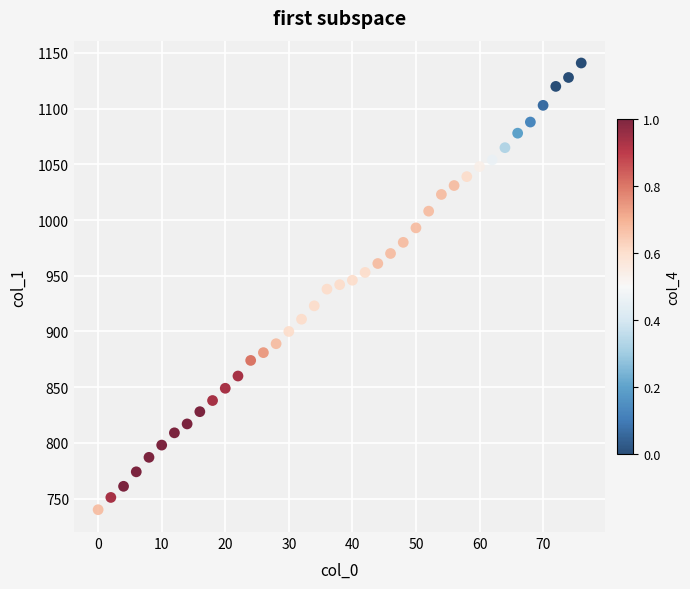

What is the range of Y values (max minus min)?

401